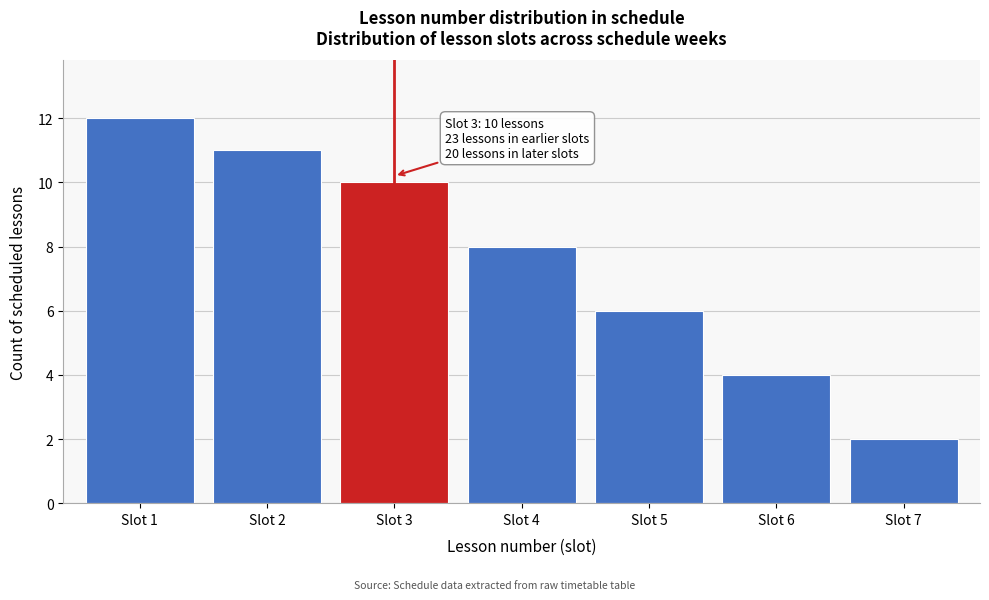

Reading left to right, transcribe all the data shown in this chart.

12	11	10	8	6	4	2